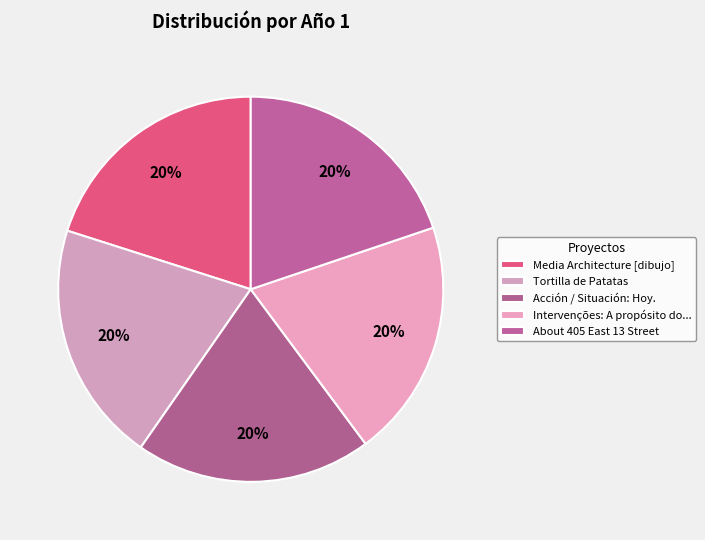

How many segments does this pie chart have?

5